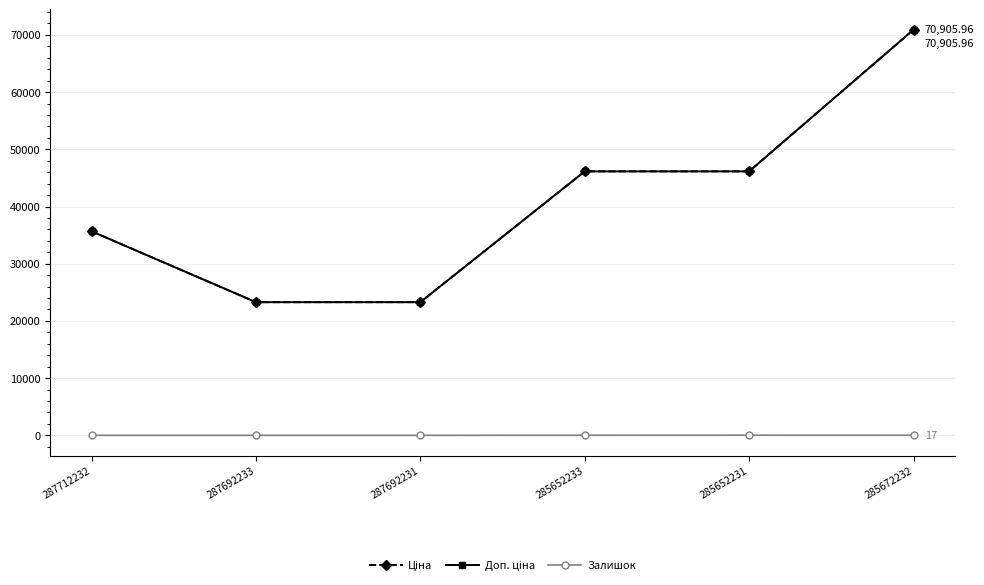

Reading left to right, list all the values displayed in this chart.

Ціна: 35659.4	23278.2	23278.2	46143.9	46143.9	70906.0
Доп. ціна: 35659.4	23278.2	23278.2	46143.9	46143.9	70906.0
Залишок: 0.0	0.0	0.0	16.0	24.0	17.0